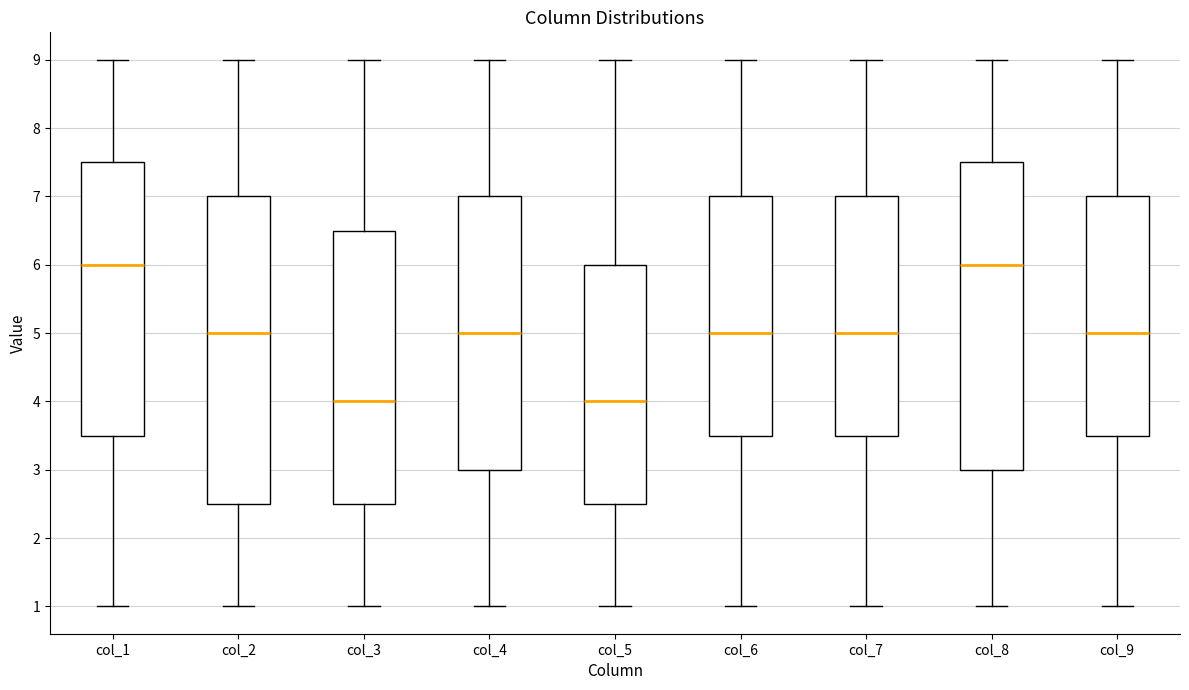

Where does the median line of the box for col_1 sit on the y-axis? The values are not printed on the chart, so give them approximately, as read against the axis.

6.0